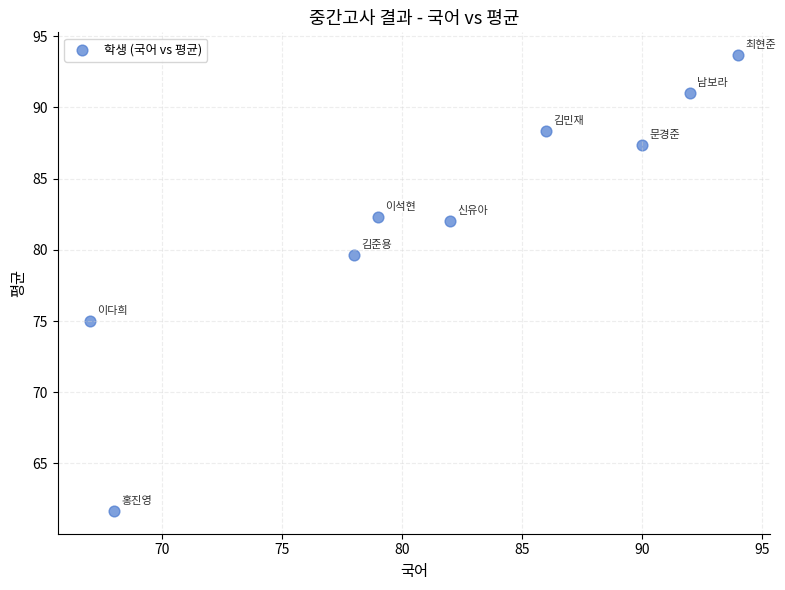

What Y value in the scatter plot is closest to 77?

75.0